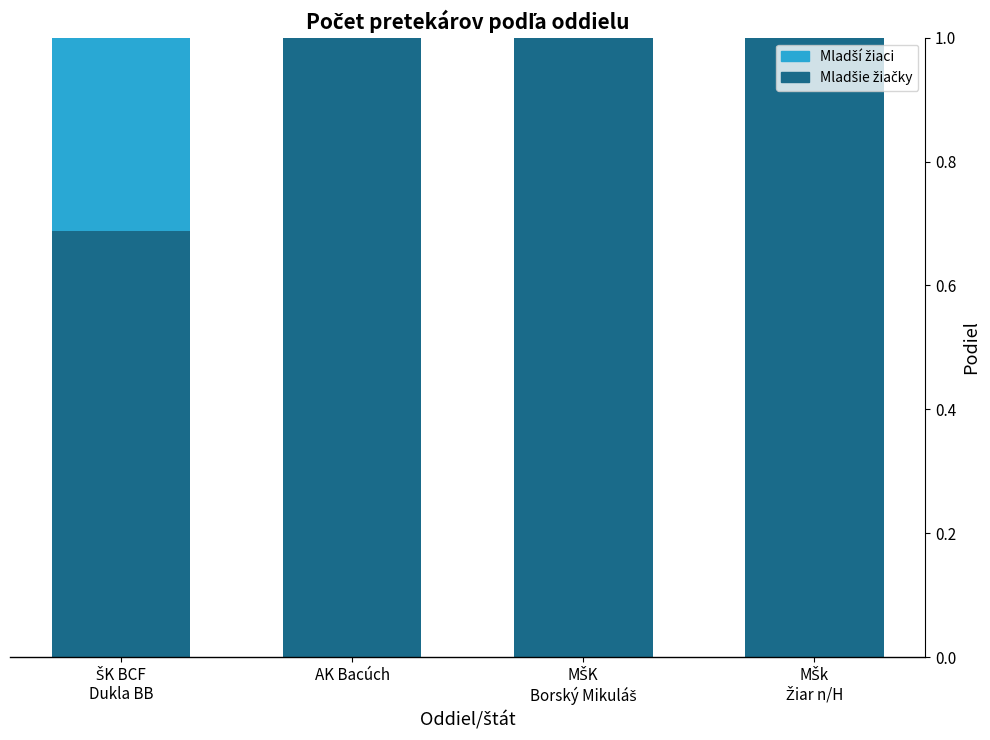

Rank the series by their maximum value, from lowest to highest.

Mladší žiaci, Mladšie žiačky